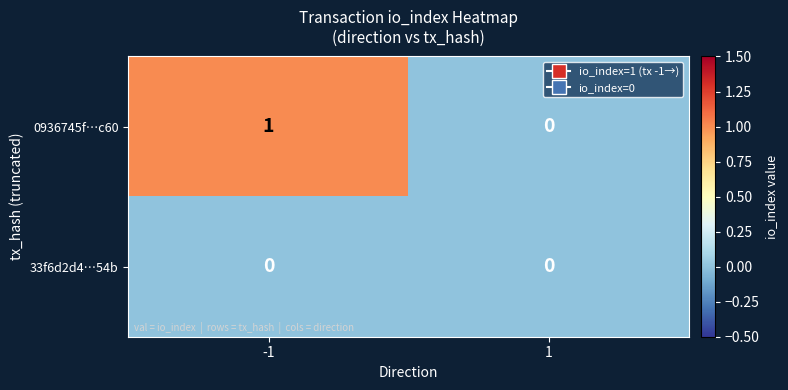

List the series in order of their overall mean, highest first.

0936745f…c60, 33f6d2d4…54b